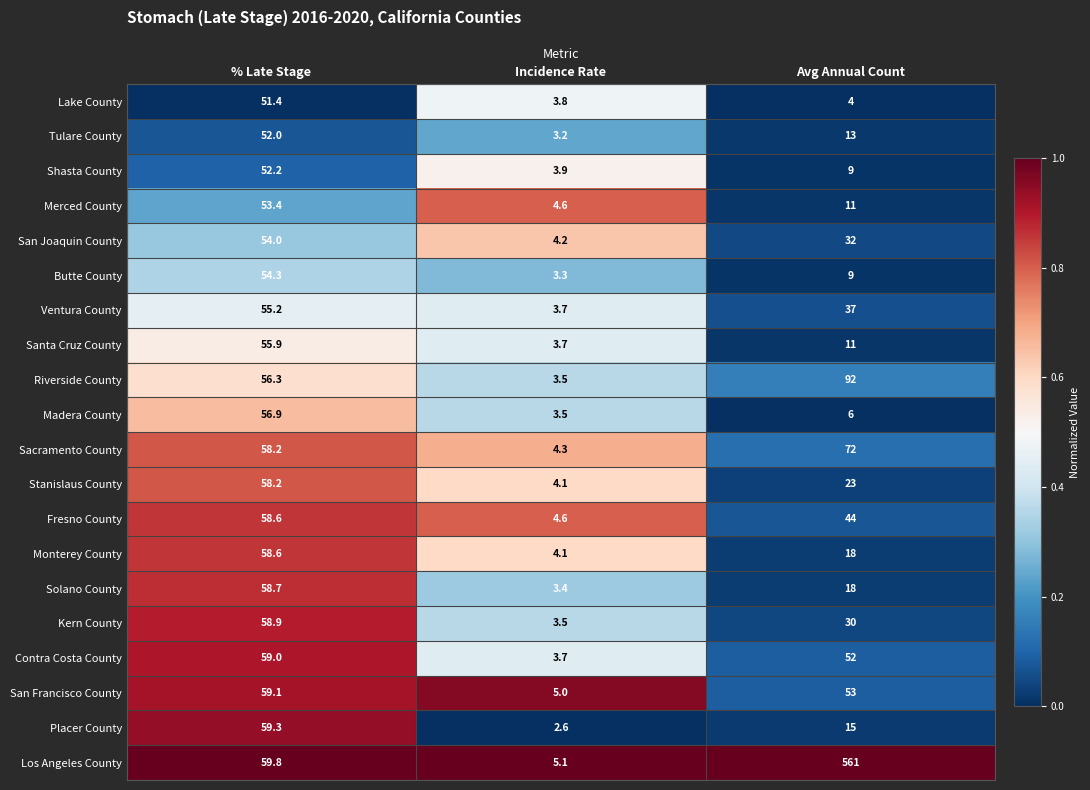

Count the number of data series in this chart.

20